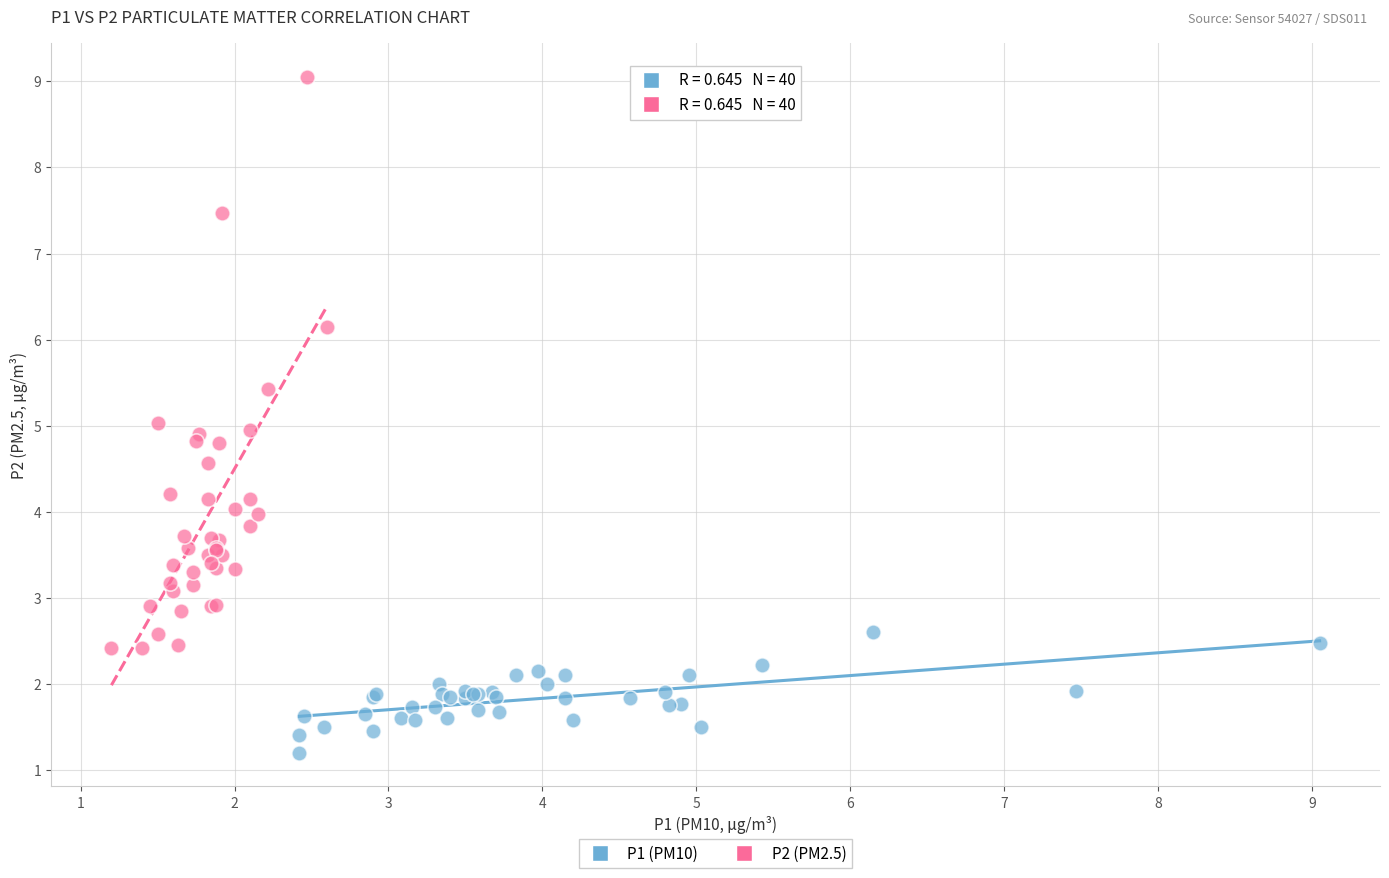

Which series reaches the minimum Y coordinate?

P1 (PM10)